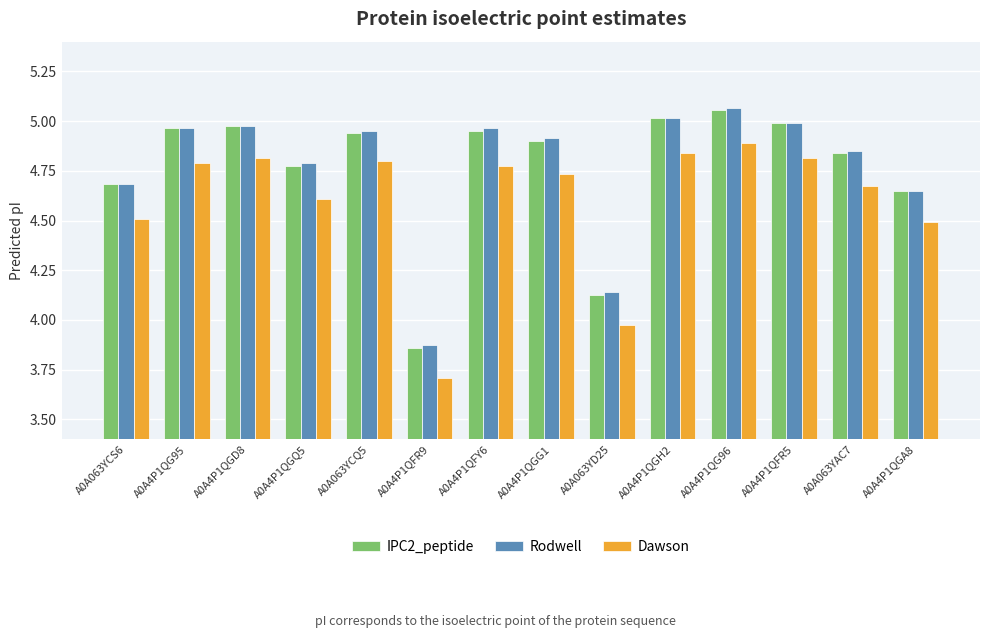

How many bars are there in total?

42